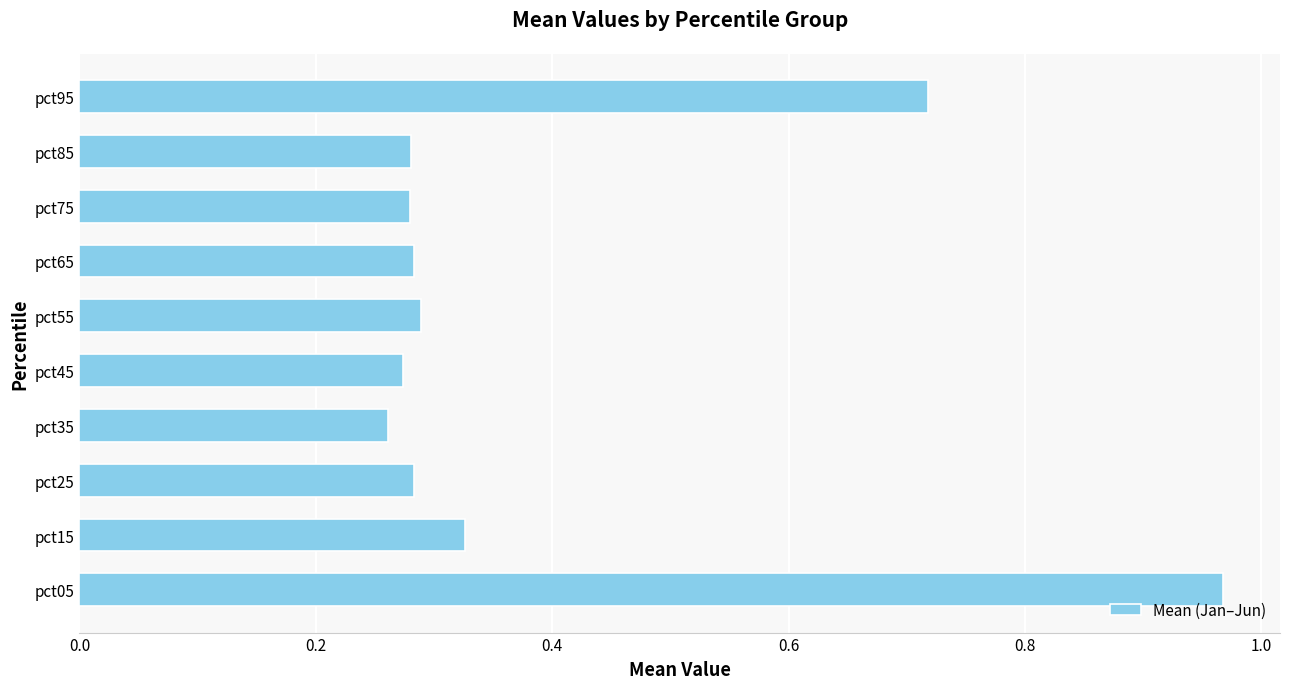

What is the sum of all values?

4.0